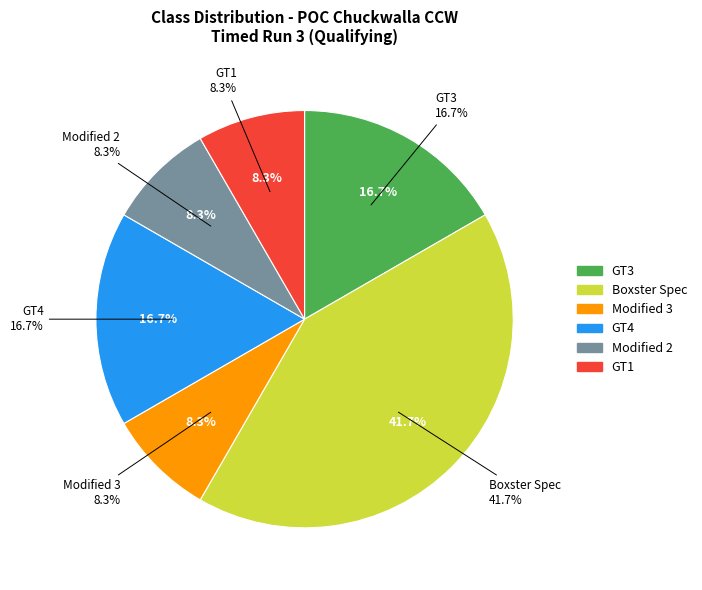

True or false: GT1 accounts for 8% of the total.

True